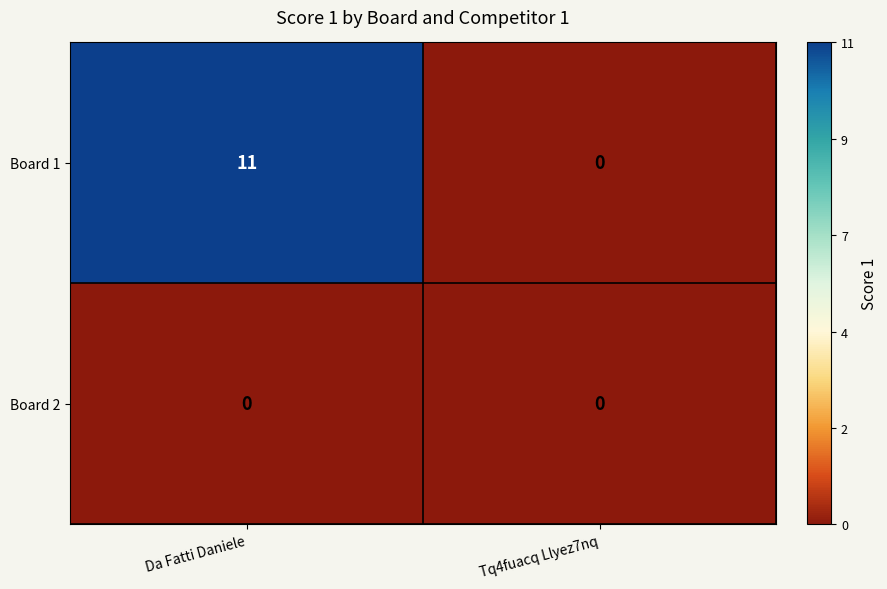

The Board 1 series shows -3 at Tq4fuacq Llyez7nq. True or false?

False